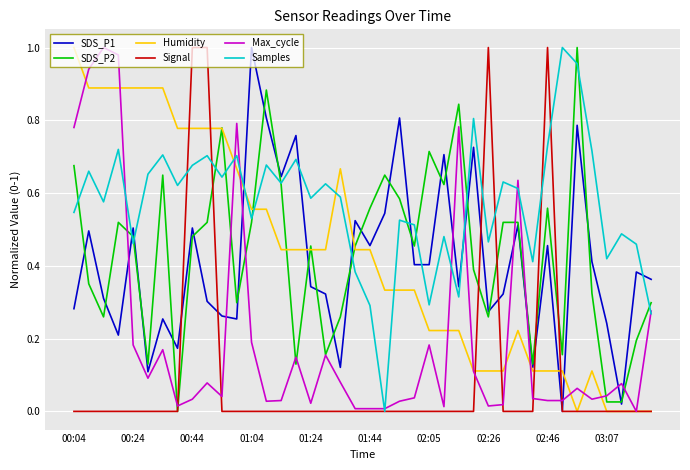

Which series has the largest total across all categories?

Samples